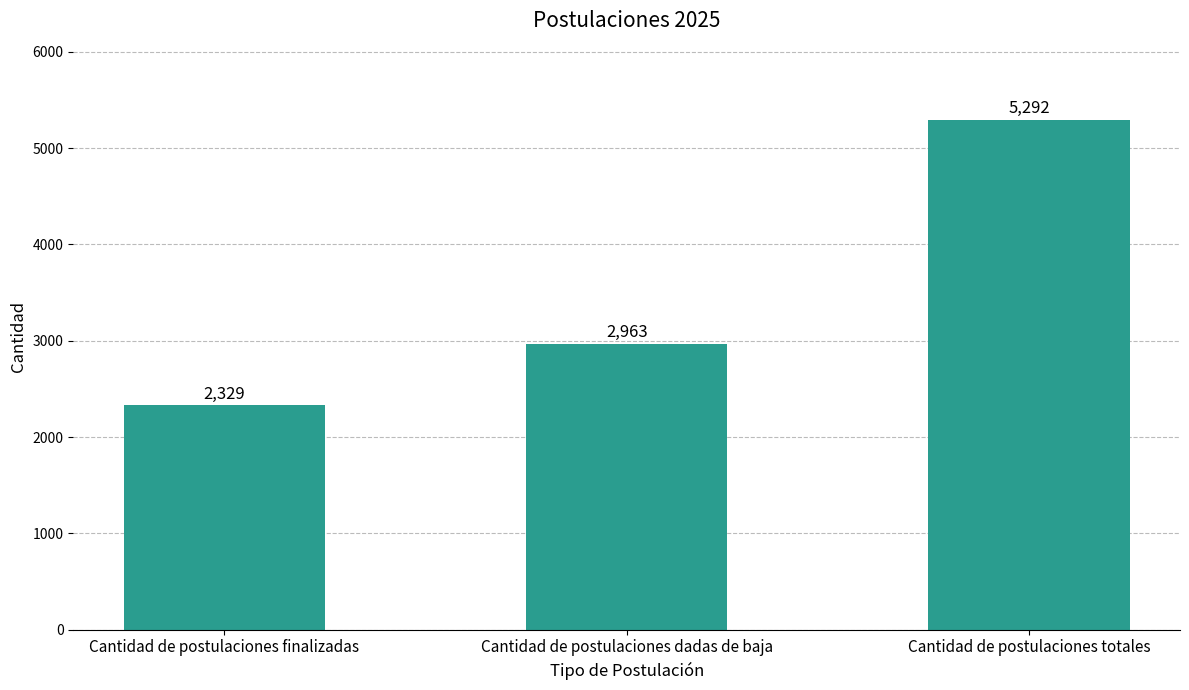

List the labels in order of value, largest first.

Cantidad de postulaciones totales, Cantidad de postulaciones dadas de baja, Cantidad de postulaciones finalizadas